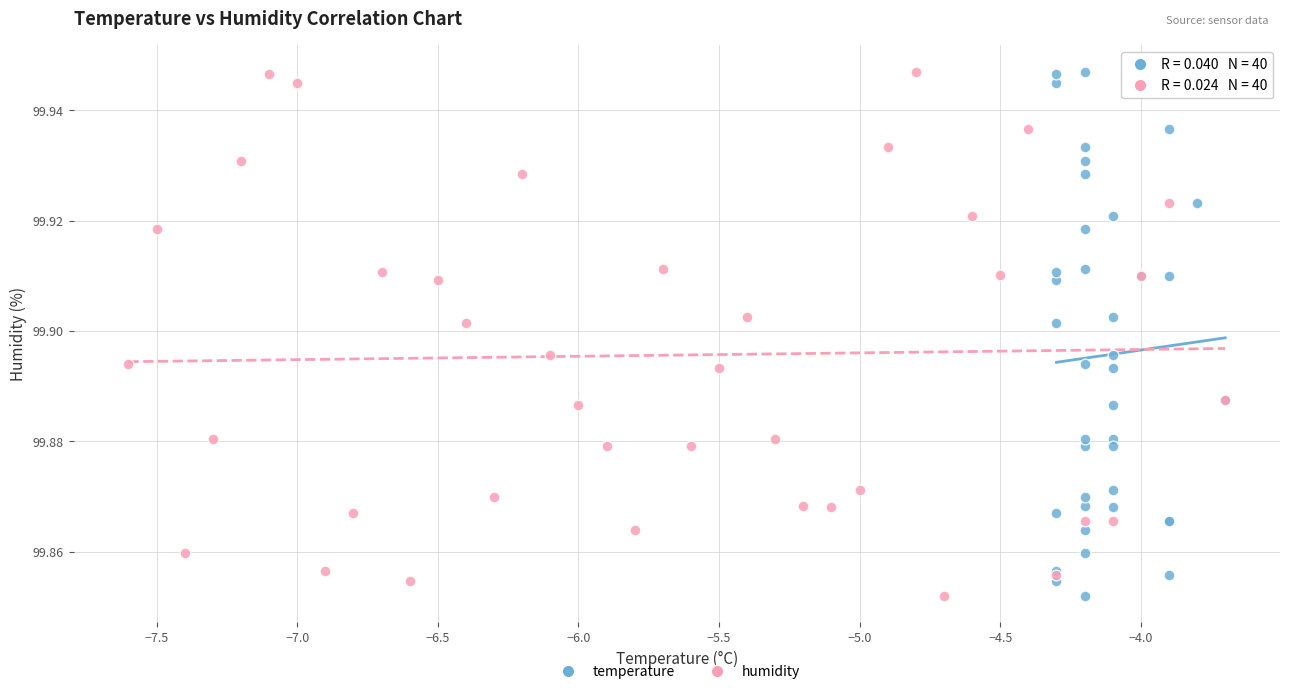

What are all the series names shown in the legend?

temperature, humidity